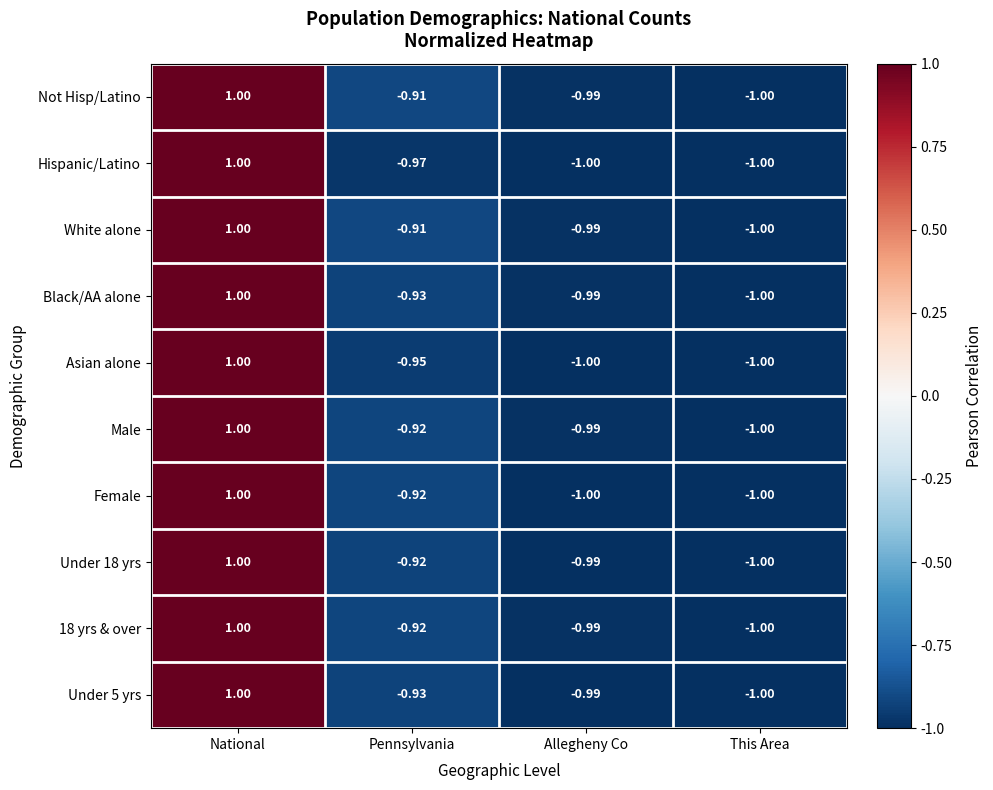

At which label does Male reach its minimum?

This Area